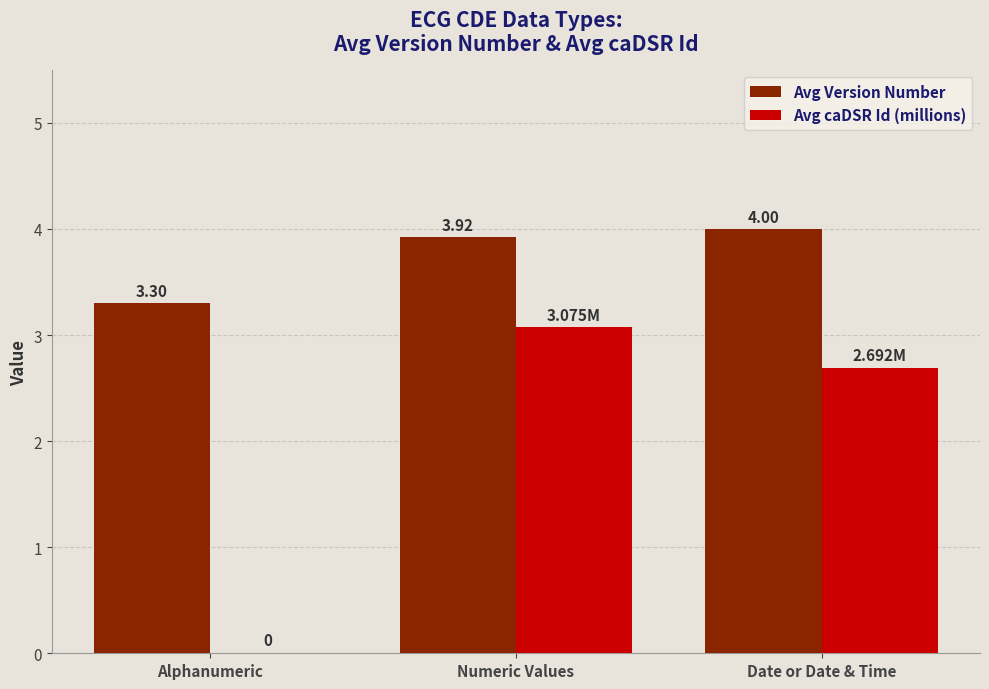

Where is Avg caDSR Id (millions) nearest to the value 1?

Alphanumeric